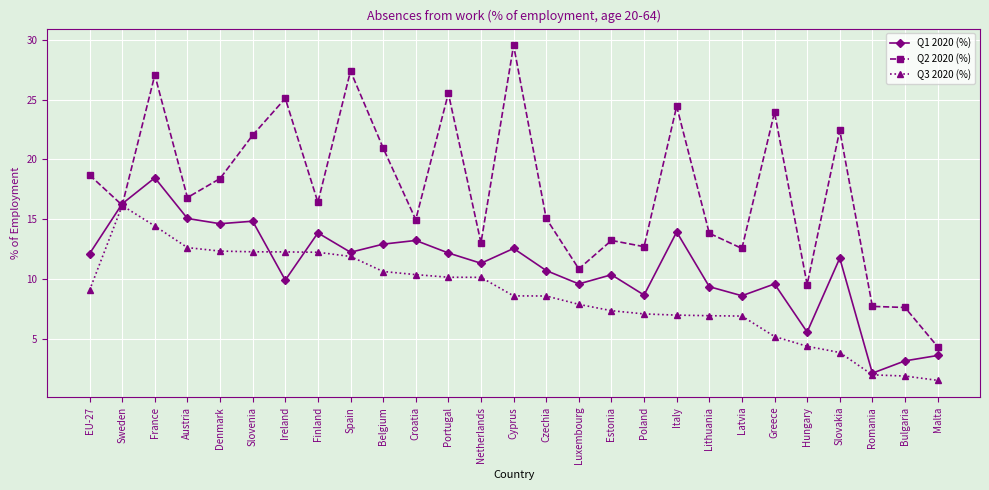

At which category does the chart reach its peak across all series?

Cyprus